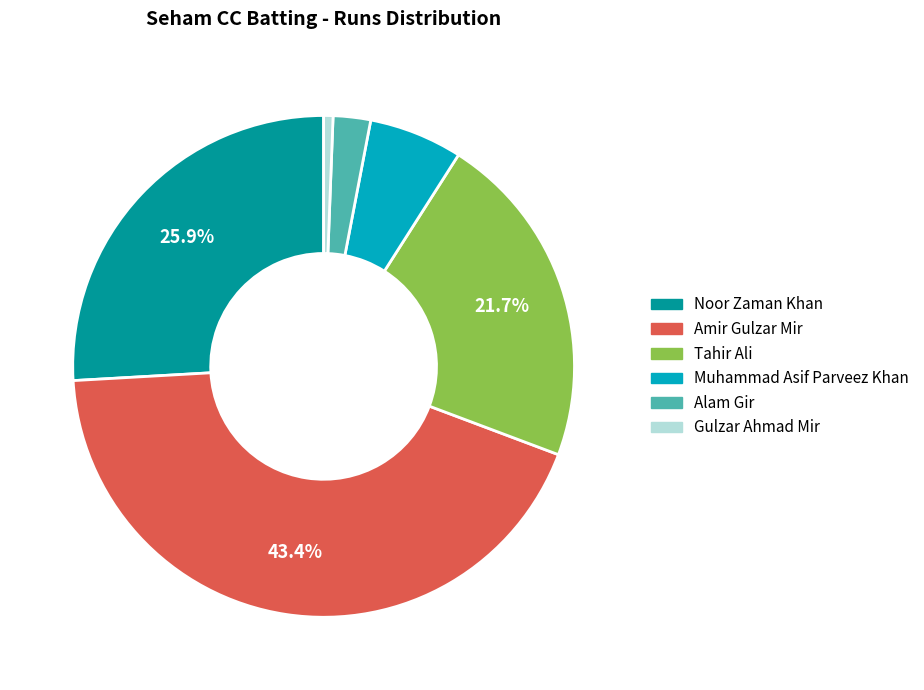

To the nearest percent, what is the difference between the largest and smallest slice percentages?

43%